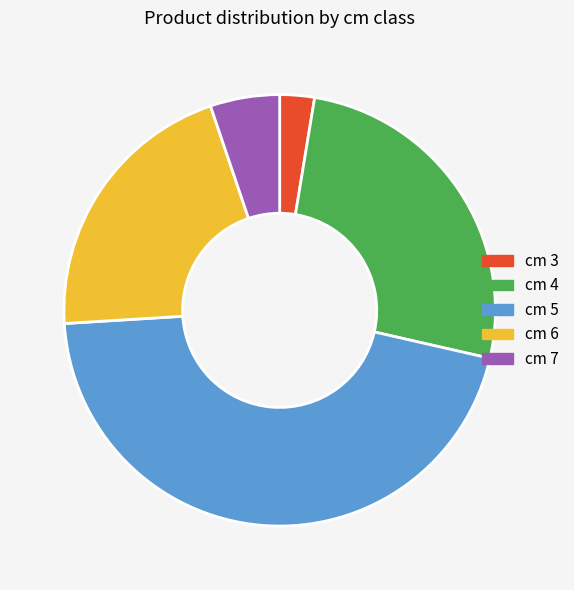

Count the number of slices in the pie.

5